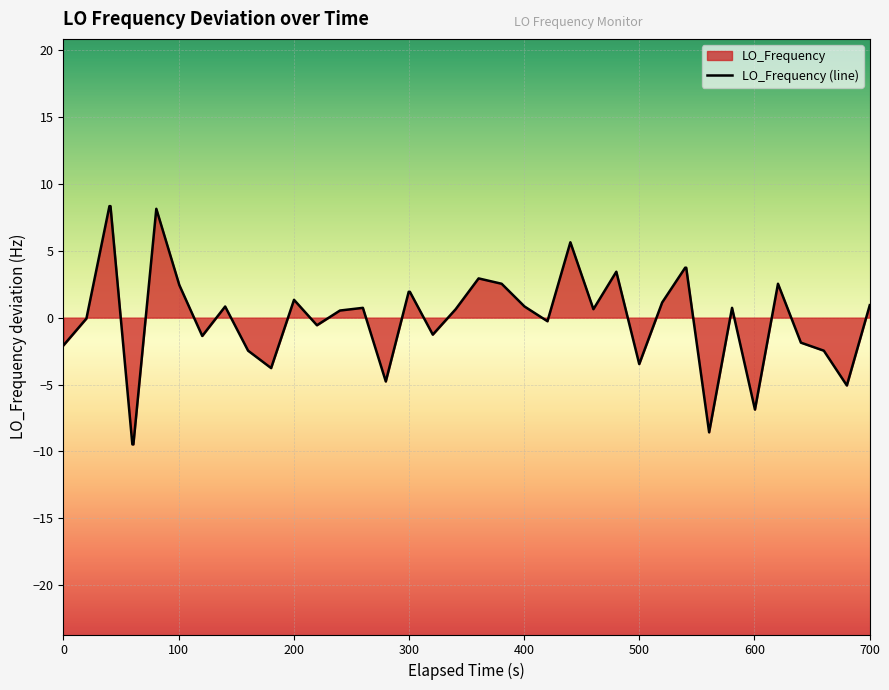

True or false: the data shows -0.8 at 500.

False